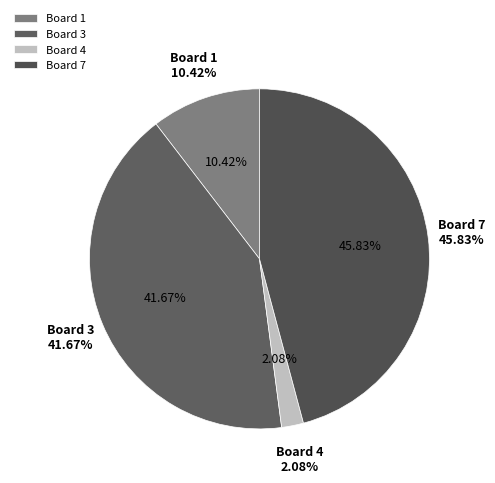

Between 7 and 4, which is larger?

7